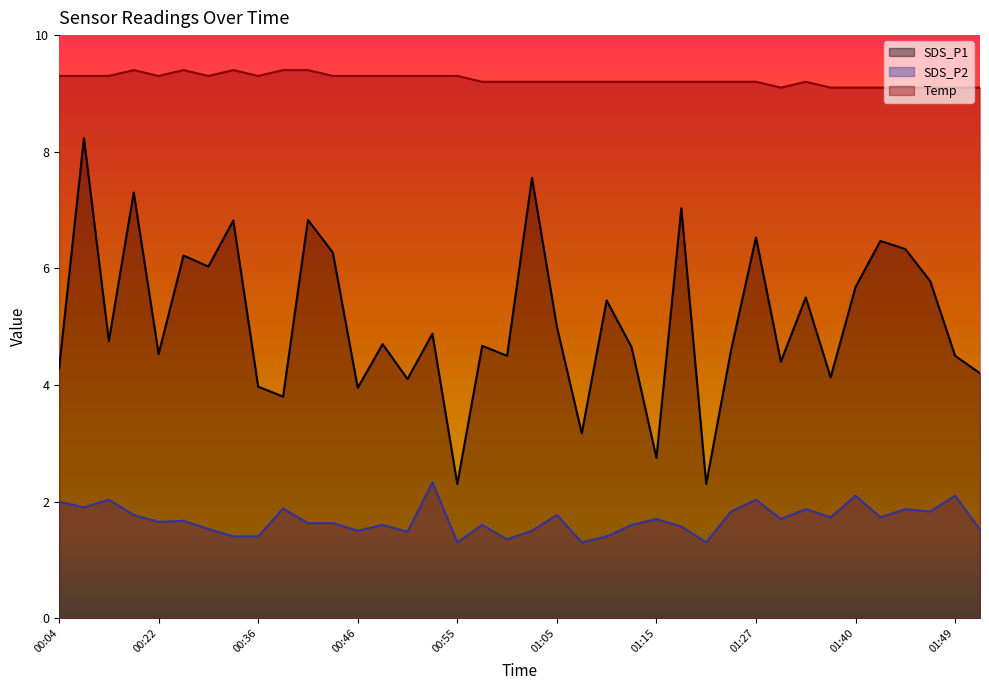

What is the difference between the maximum and minimum values in the SDS_P2 series?

1.0